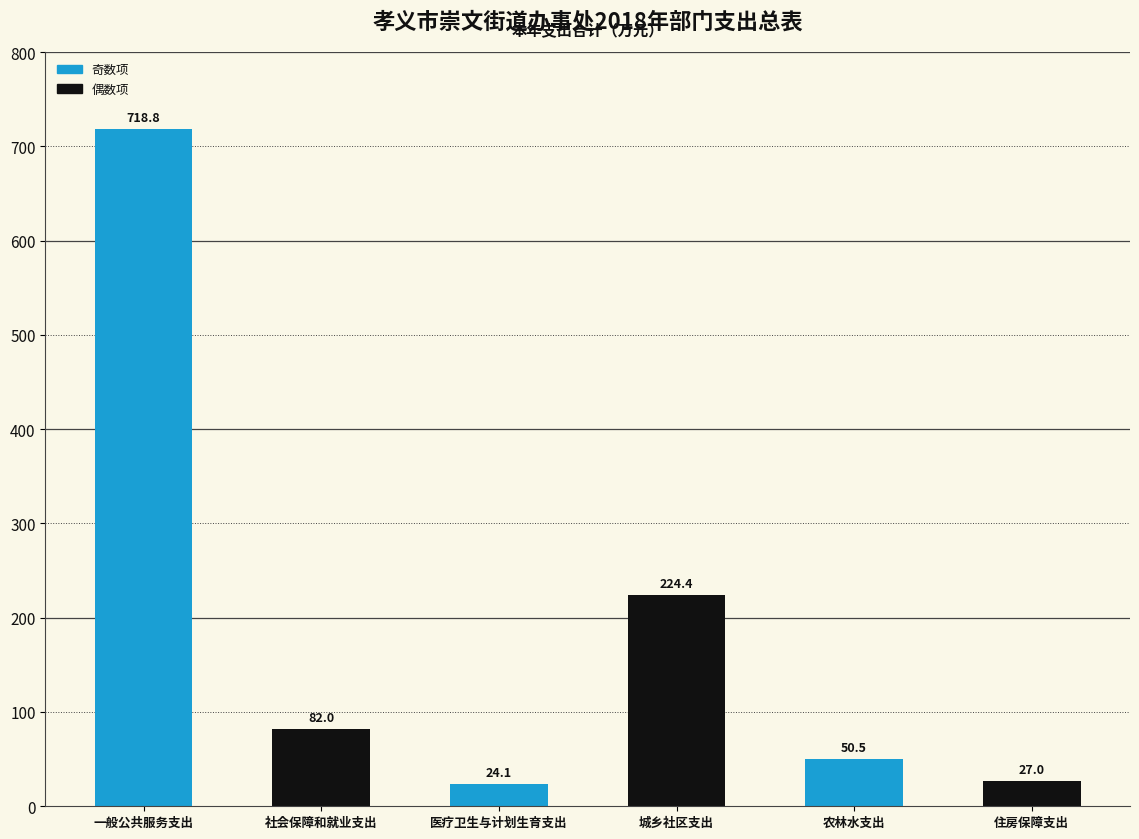

Reading left to right, transcribe all the data shown in this chart.

718.8	82.0	24.1	224.4	50.5	27.0